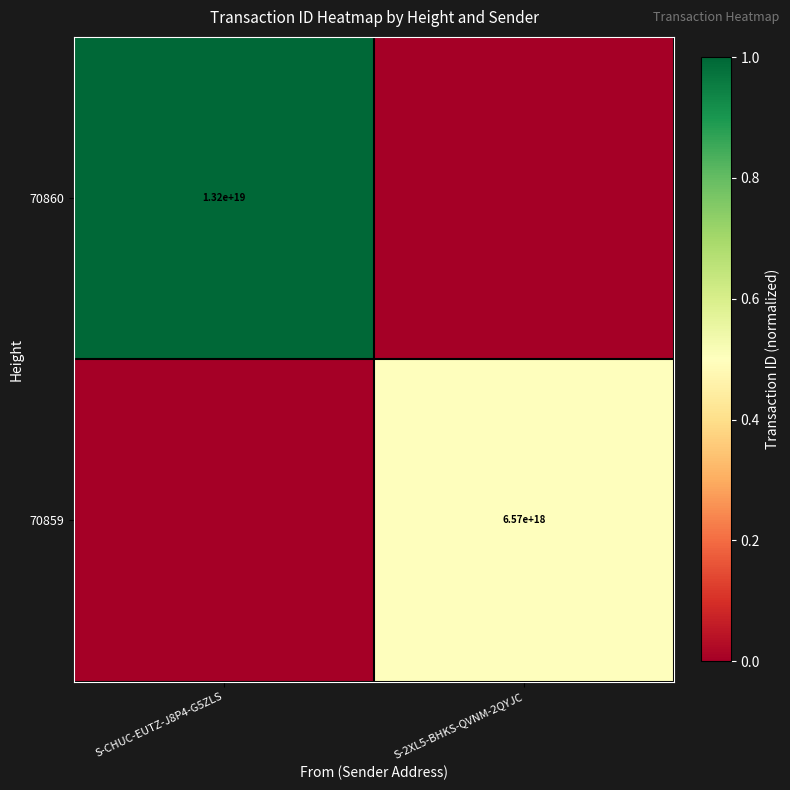

The value of 70859 at S-2XL5-BHKS-QVNM-2QYJC is 8955782896990393344. True or false?

False